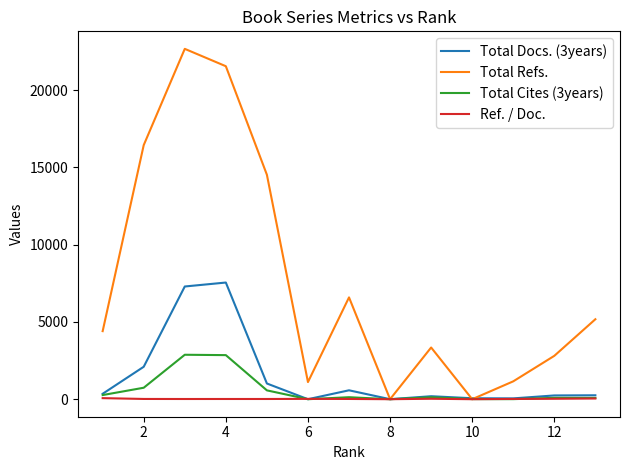

List the series in order of their peak value, lowest first.

Ref. / Doc., Total Cites (3years), Total Docs. (3years), Total Refs.